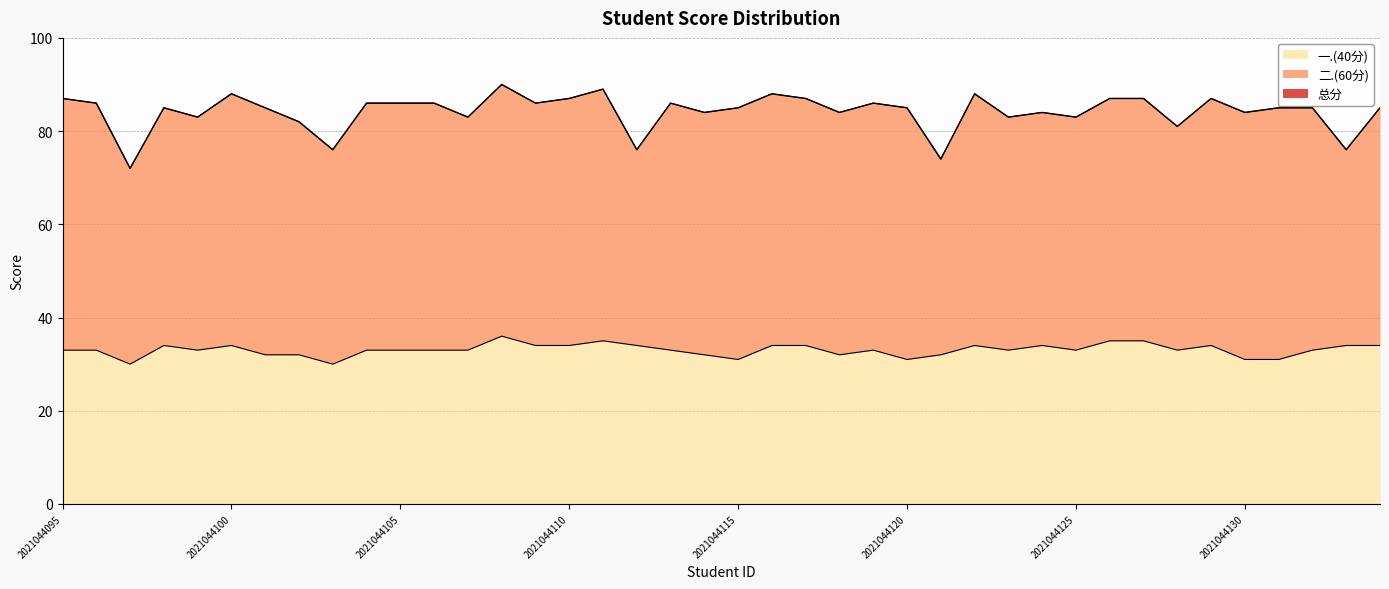

How many interior local valleys does the 一.(40分) series have?

9